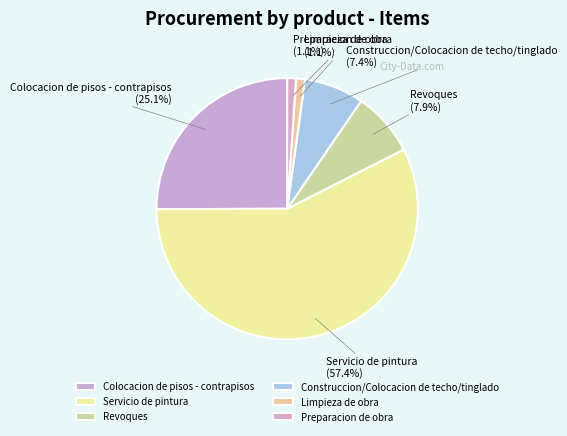

To the nearest percent, what percentage of the pie is Limpieza de obra?

1%